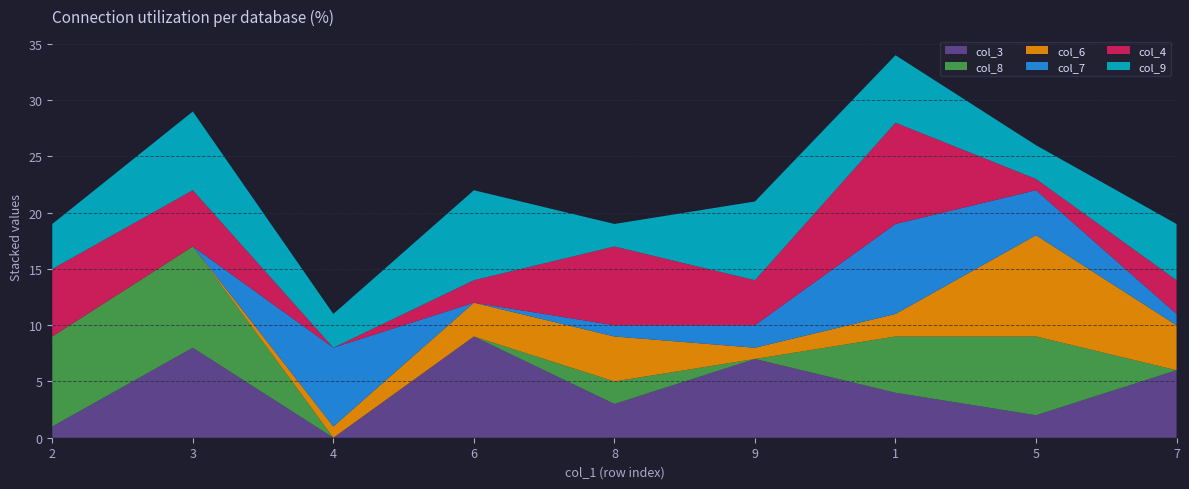

Reading left to right, what are all the values shown in this chart?

col_3: 1	8	0	9	3	7	4	2	6
col_8: 8	9	0	0	2	0	5	7	0
col_6: 0	0	1	3	4	1	2	9	4
col_7: 0	0	7	0	1	2	8	4	1
col_4: 6	5	0	2	7	4	9	1	3
col_9: 4	7	3	8	2	7	6	3	5